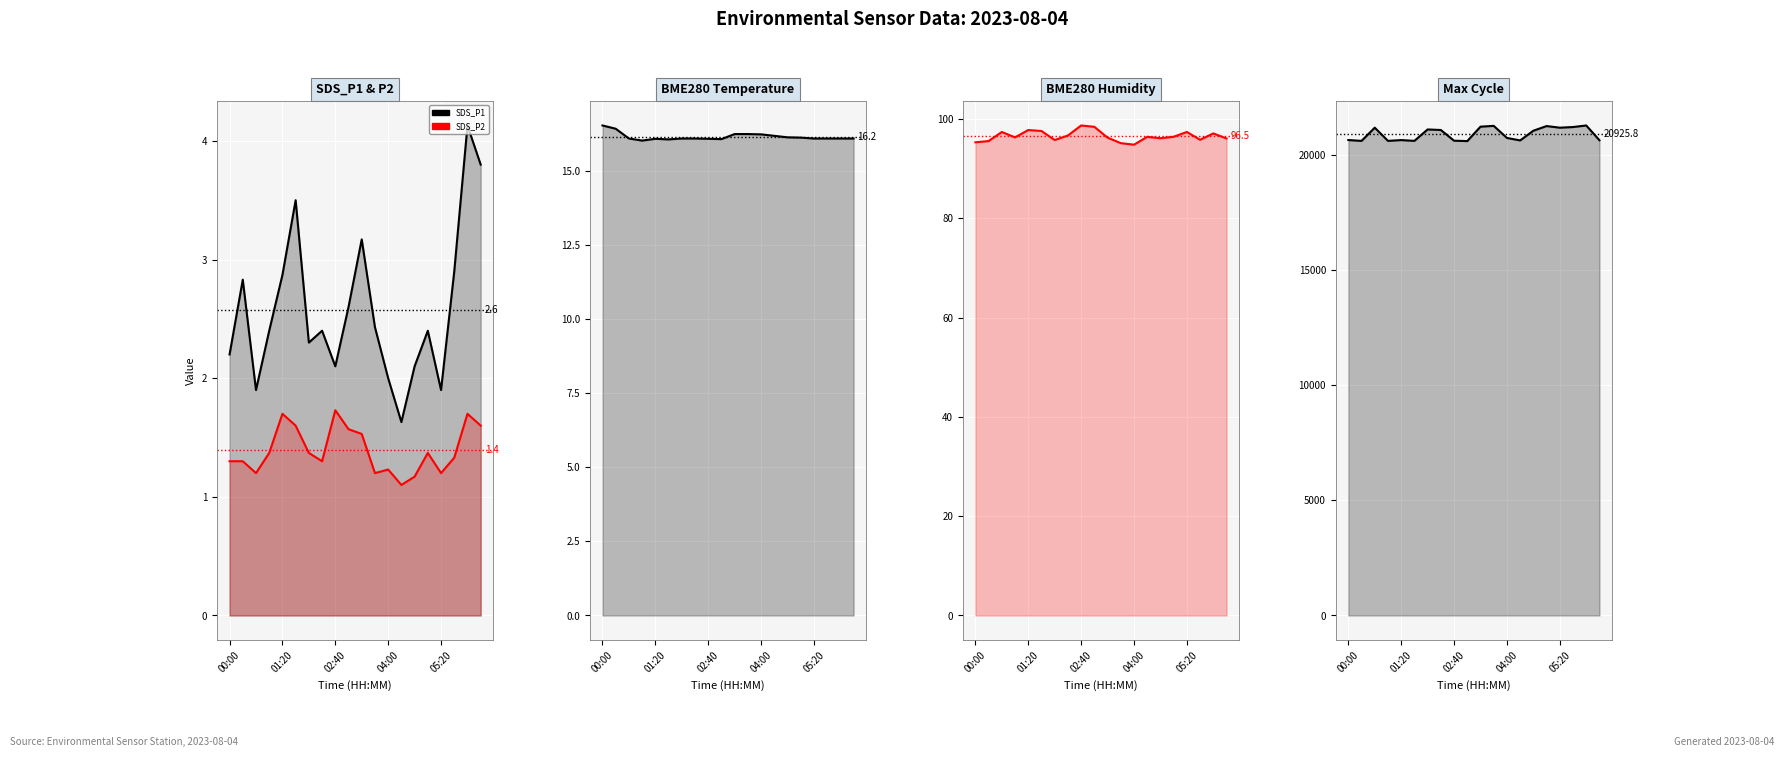

Is it true that BME280_temperature line equals 16.1 at 7?

True